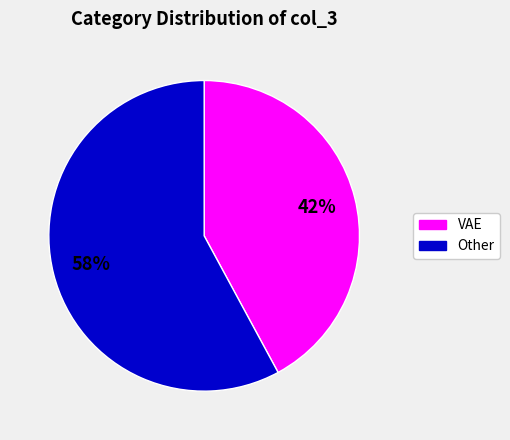

Is there a majority slice in this chart?

Yes